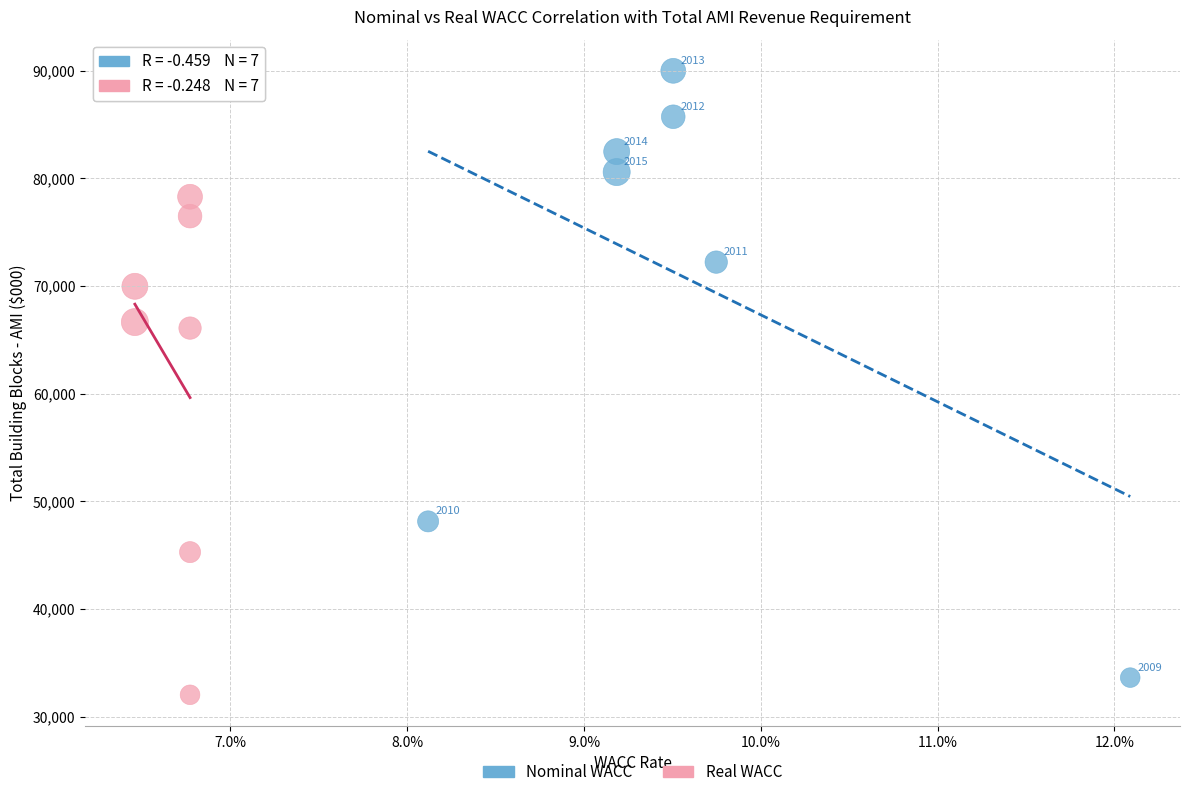

Which series reaches the maximum Y coordinate?

Nominal WACC